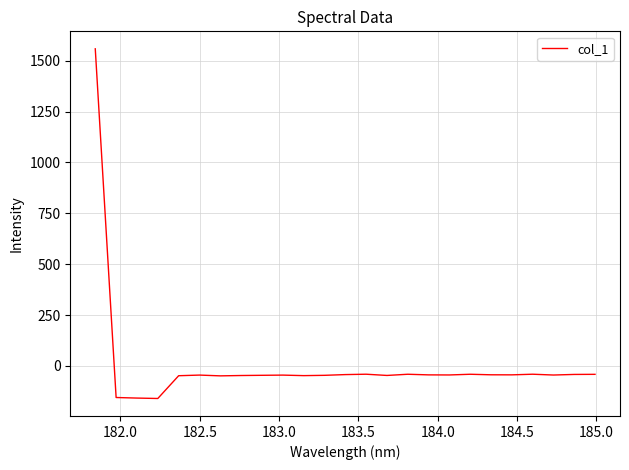

What is the difference between the maximum and minimum values?

1718.4